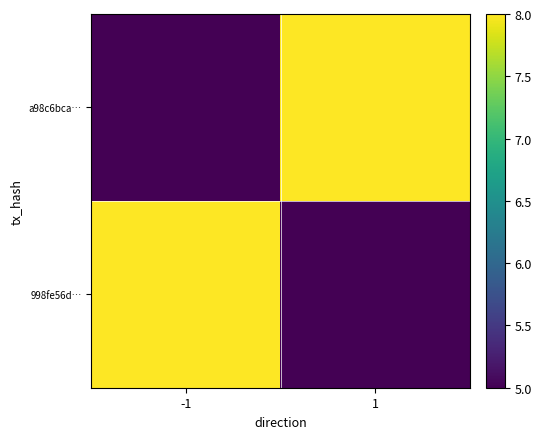

At -1, list the series in order from largest to smallest.

998fe56d…, a98c6bca…